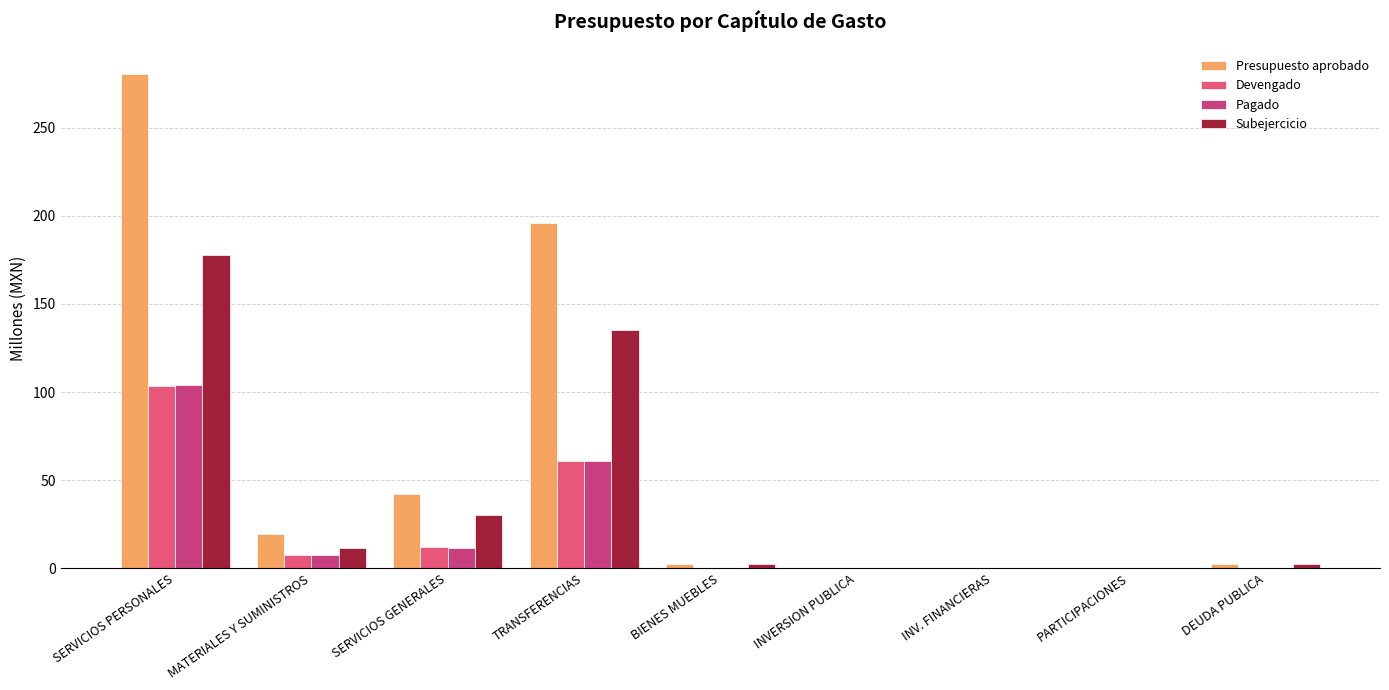

Reading left to right, what are all the values shown in this chart?

Presupuesto aprobado: SERVICIOS PERSONALES=280.8	MATERIALES Y SUMINISTROS=19.4	SERVICIOS GENERALES=41.9	TRANSFERENCIAS=196.0	BIENES MUEBLES=2.4	INVERSION PUBLICA=0.0	INV. FINANCIERAS=0.0	PARTICIPACIONES=0.0	DEUDA PUBLICA=2.5
Devengado: SERVICIOS PERSONALES=103.2	MATERIALES Y SUMINISTROS=7.7	SERVICIOS GENERALES=12.0	TRANSFERENCIAS=60.7	BIENES MUEBLES=0.2	INVERSION PUBLICA=0.0	INV. FINANCIERAS=0.0	PARTICIPACIONES=0.0	DEUDA PUBLICA=0.0
Pagado: SERVICIOS PERSONALES=103.8	MATERIALES Y SUMINISTROS=7.7	SERVICIOS GENERALES=11.4	TRANSFERENCIAS=60.7	BIENES MUEBLES=0.2	INVERSION PUBLICA=0.0	INV. FINANCIERAS=0.0	PARTICIPACIONES=0.0	DEUDA PUBLICA=0.0
Subejercicio: SERVICIOS PERSONALES=177.5	MATERIALES Y SUMINISTROS=11.7	SERVICIOS GENERALES=30.3	TRANSFERENCIAS=135.3	BIENES MUEBLES=2.2	INVERSION PUBLICA=0.0	INV. FINANCIERAS=0.0	PARTICIPACIONES=0.0	DEUDA PUBLICA=2.5